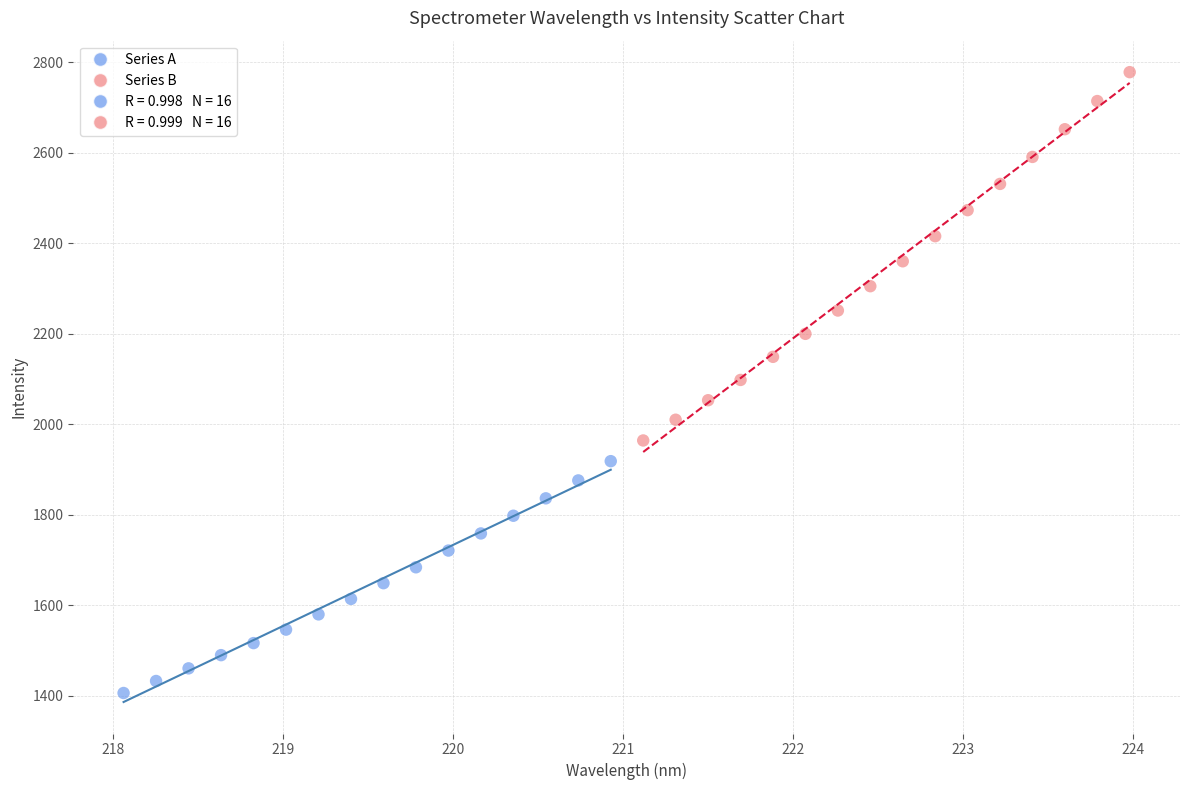

Which series reaches the minimum Y coordinate?

Series A